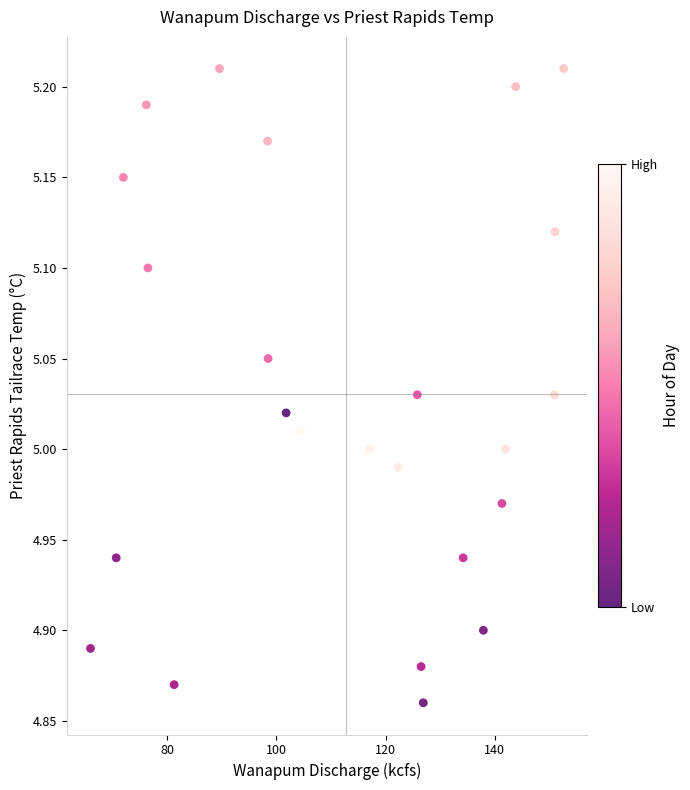

What is the range of X values (max minus min)?

86.6